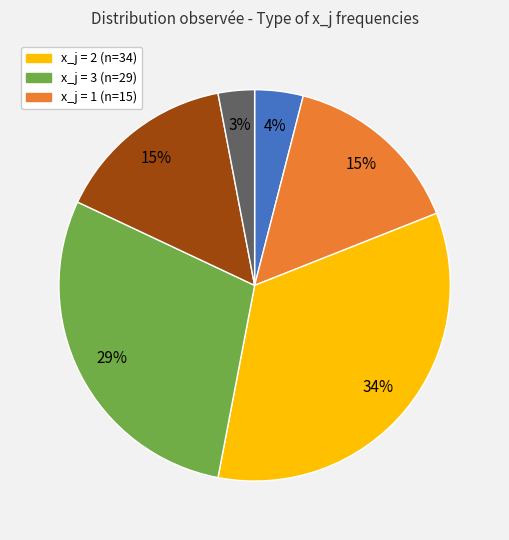

To the nearest percent, what is the average slice percentage?

17%